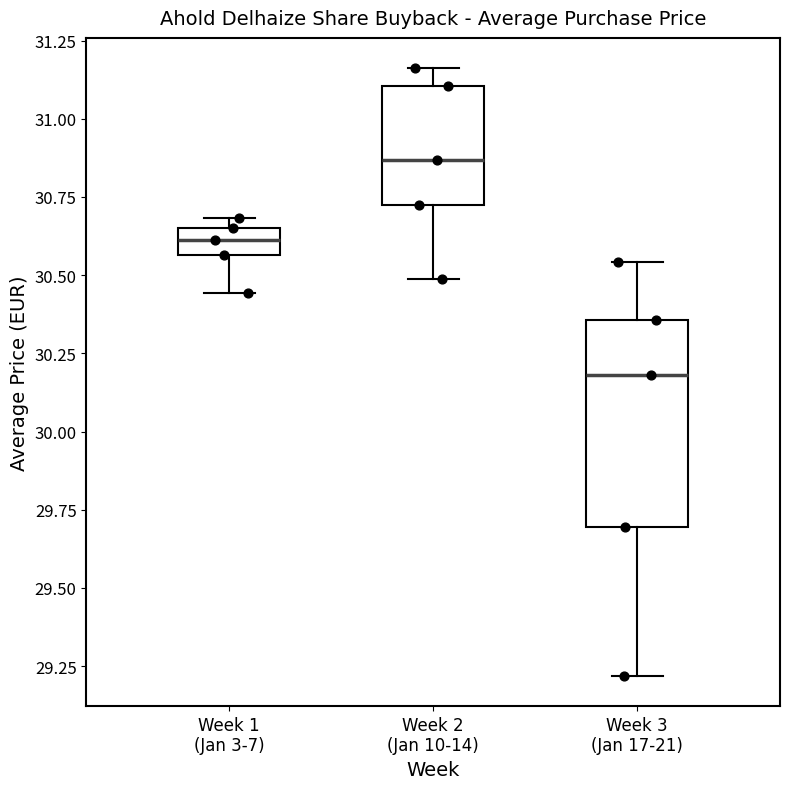

Comparing the boxes themselves (not the whiskers), which one is the tallest?

Week 3 (Jan 17-21)